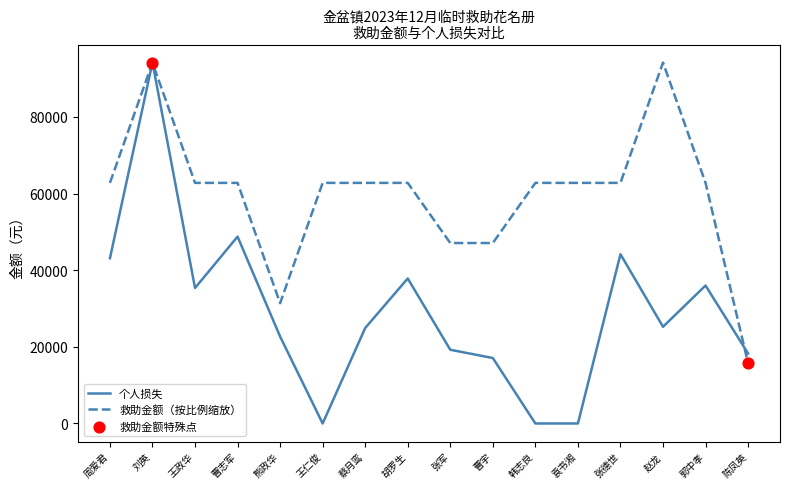

Rank the series at 赵龙 from highest to lowest value.

救助金额（按比例缩放）, 个人损失